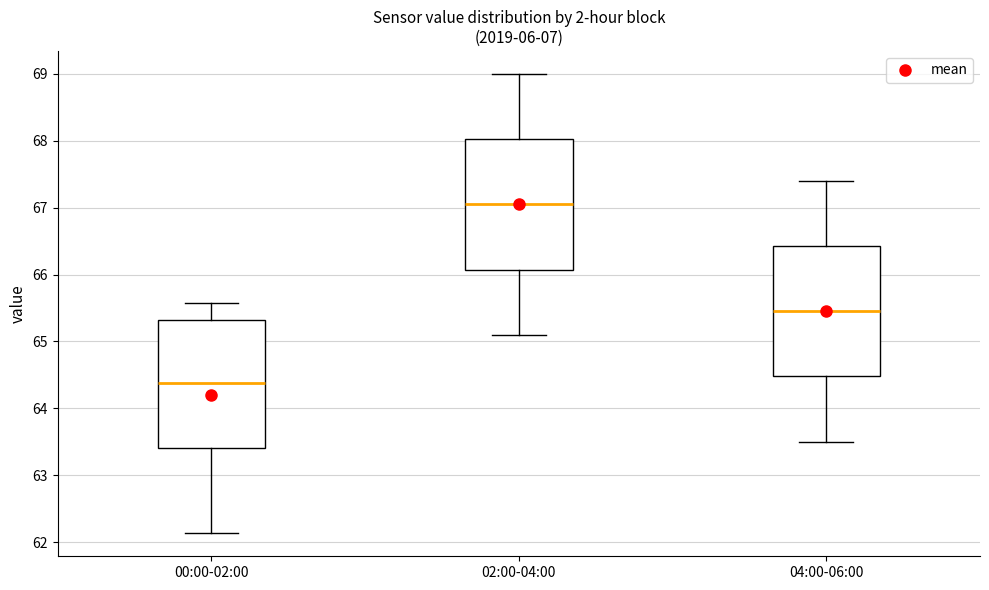

Which box has the lowest median line?

00:00-02:00